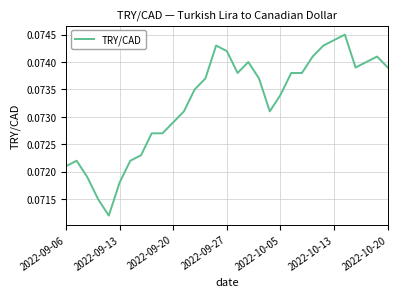

Which has a higher value, 2022-09-20 or 2022-10-20?

2022-10-20